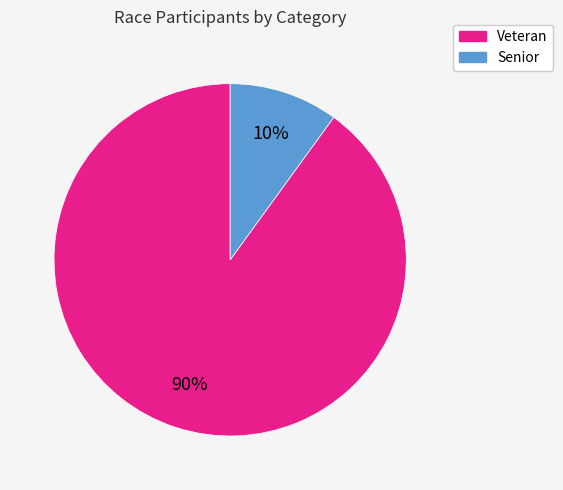

To the nearest percent, what portion does Veteran represent?

90%